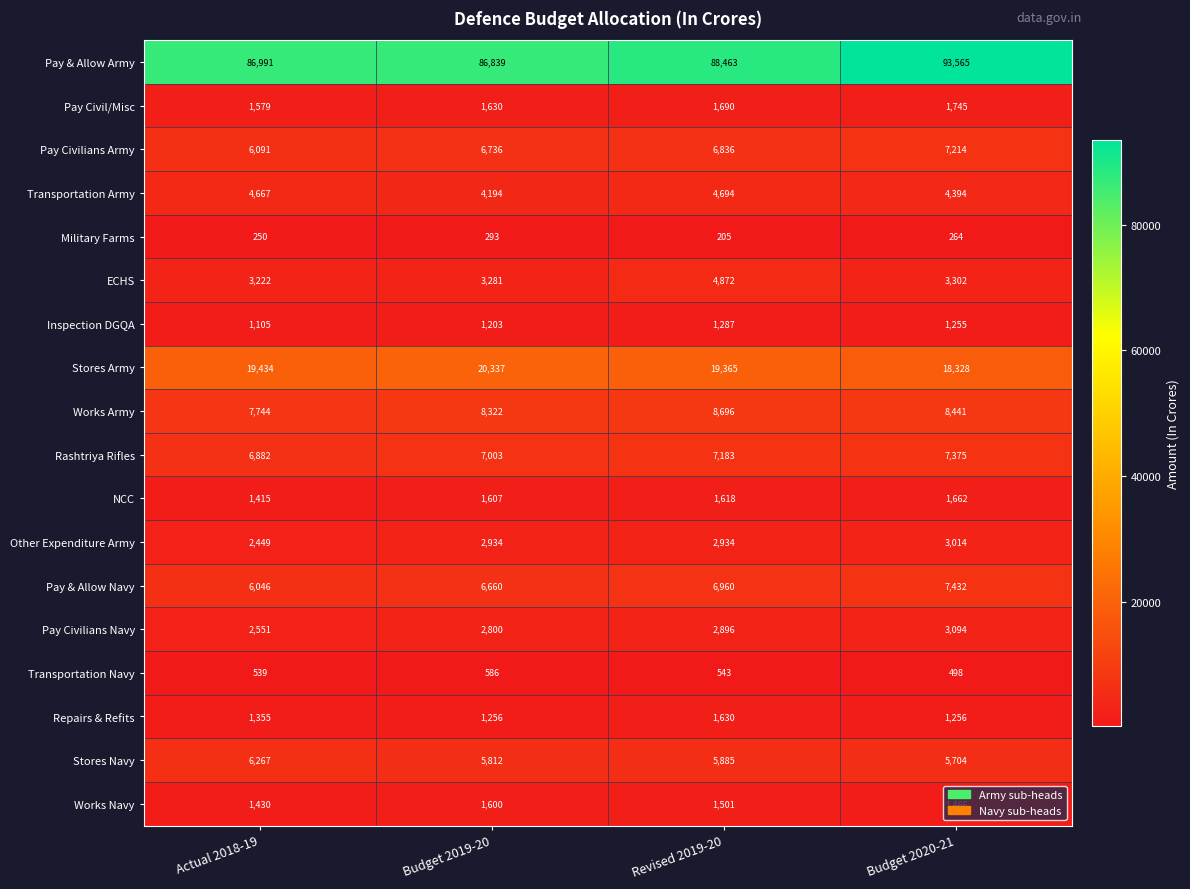

List the series in order of their peak value, lowest first.

Military Farms, Transportation Navy, Inspection DGQA, Works Navy, Repairs & Refits, NCC, Pay Civil/Misc, Other Expenditure Army, Pay Civilians Navy, Transportation Army, ECHS, Stores Navy, Pay Civilians Army, Rashtriya Rifles, Pay & Allow Navy, Works Army, Stores Army, Pay & Allow Army